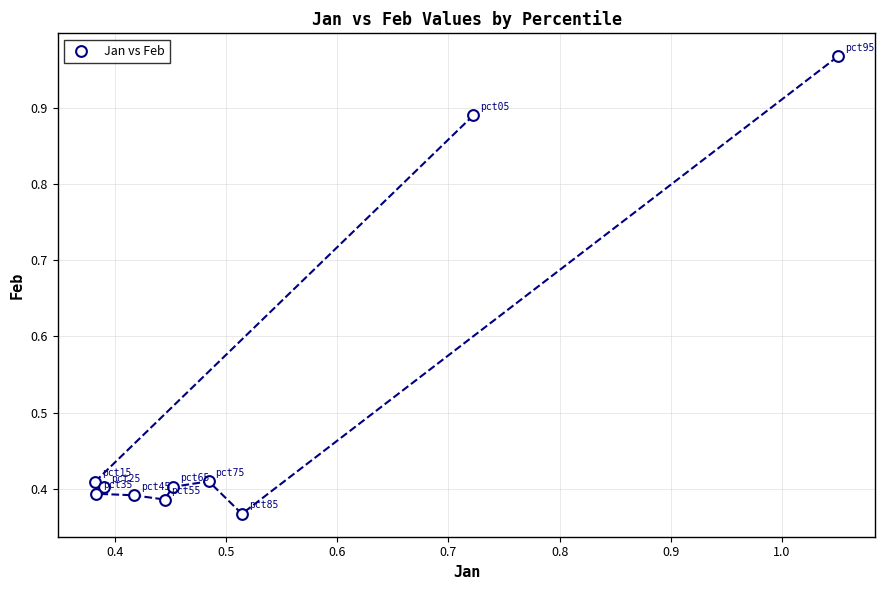

What is the average X value?

0.5